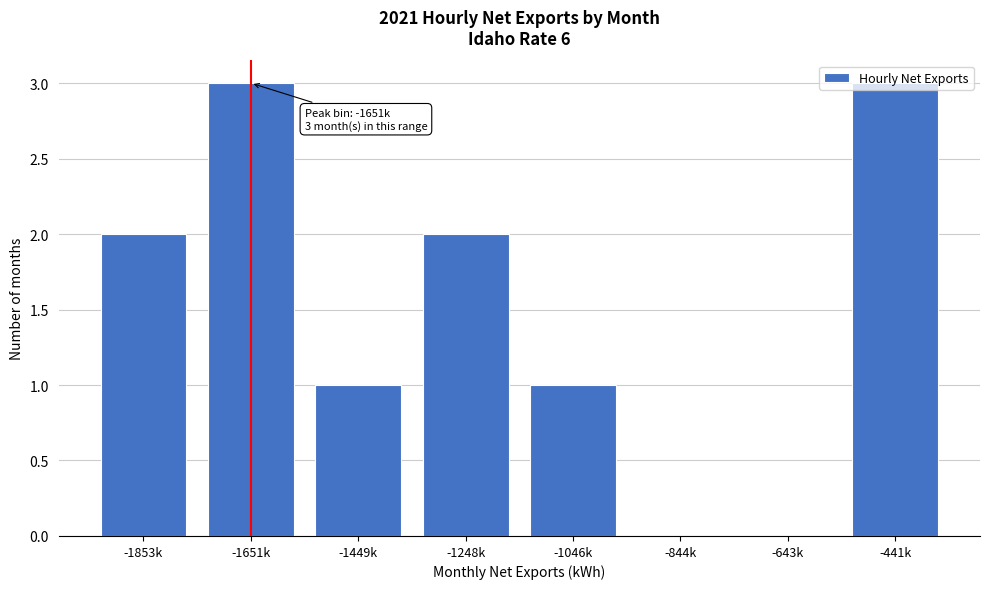

The chart shows a value of 1 at -1046k. True or false?

True